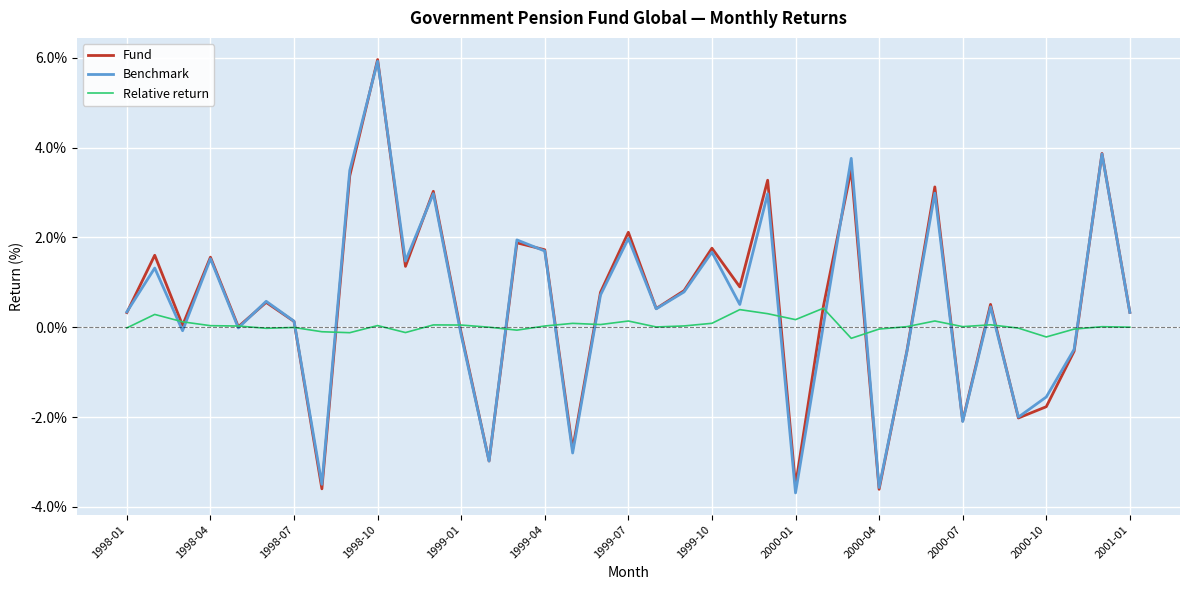

What is the greatest value displayed?

6.0